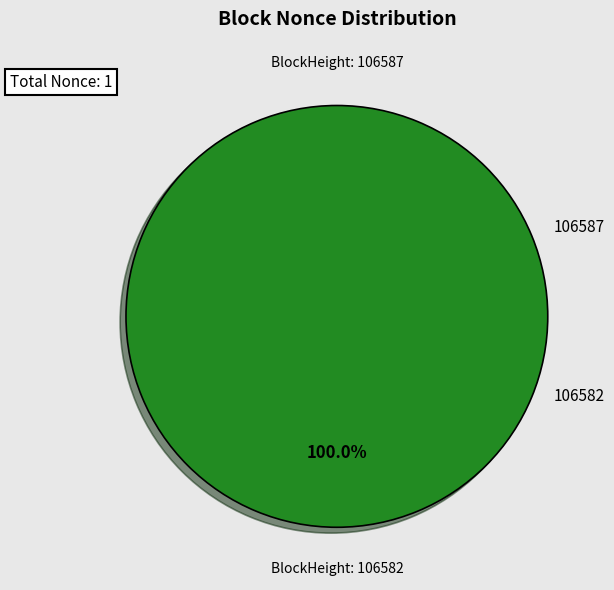

To the nearest percent, what is the difference between the largest and smallest slice percentages?

100%